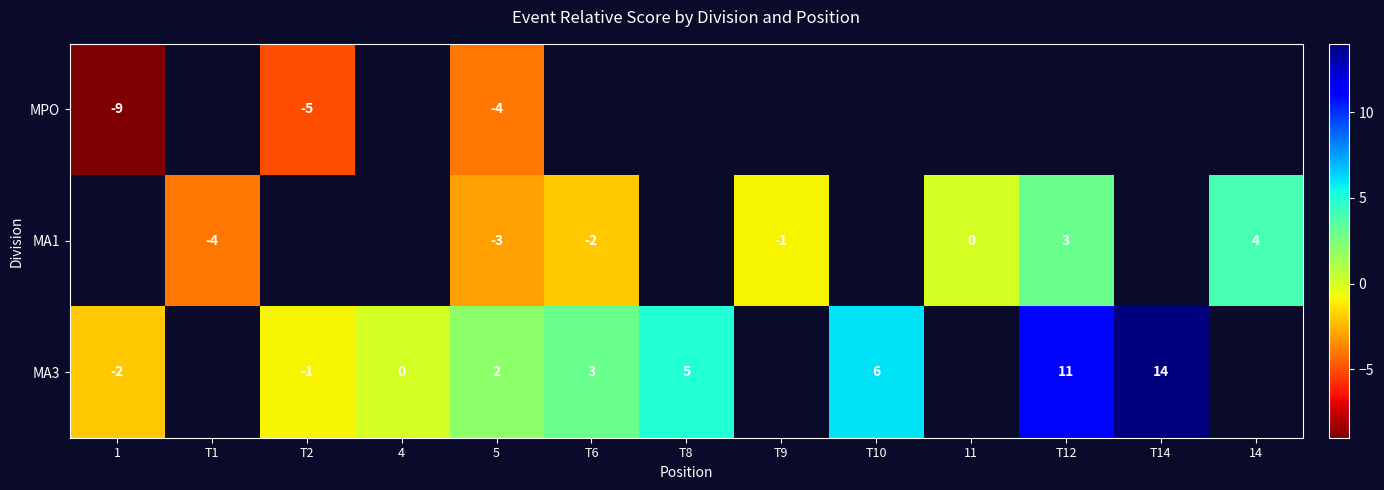

Is it true that MA1 equals -1 at 5?

False